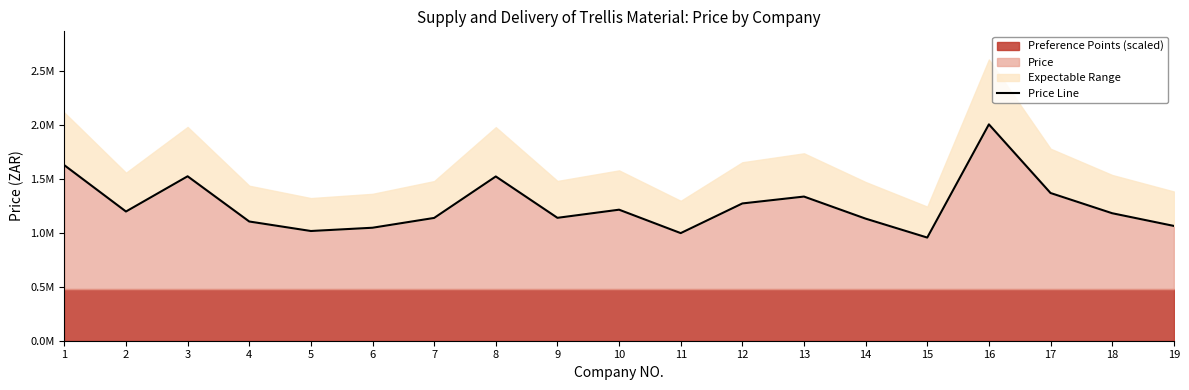

What is the change in value from 3 to 7?

-386325.0